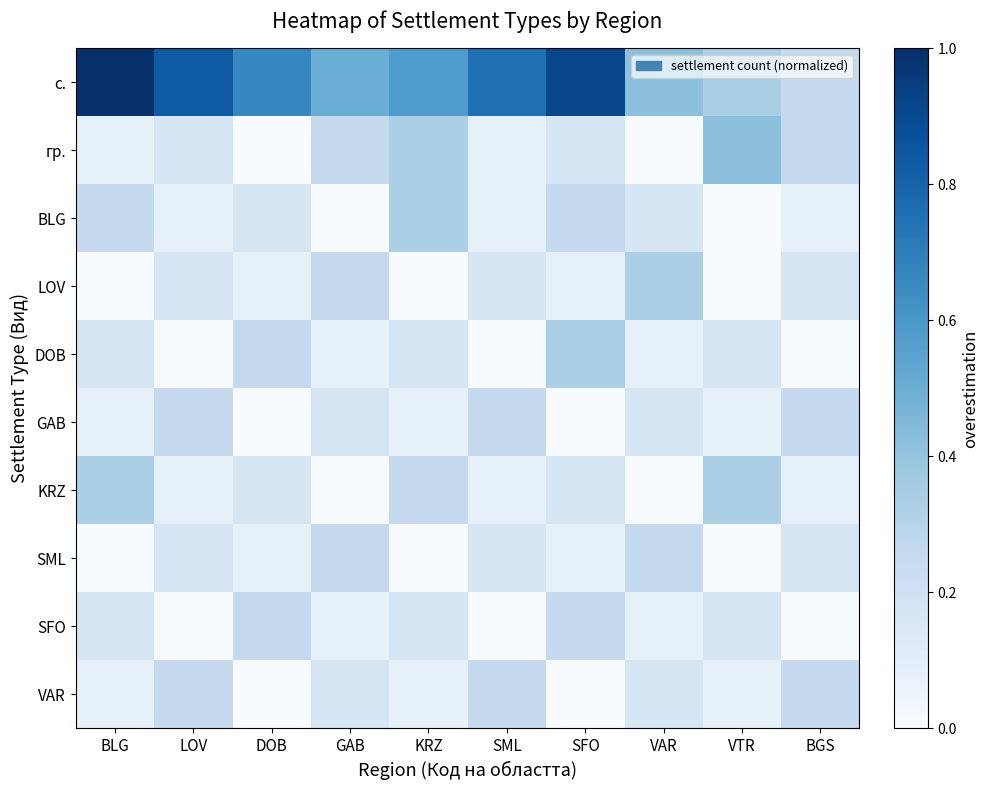

Rank the series by their maximum value, from highest to lowest.

с., гр., BLG, LOV, DOB, KRZ, GAB, SML, SFO, VAR